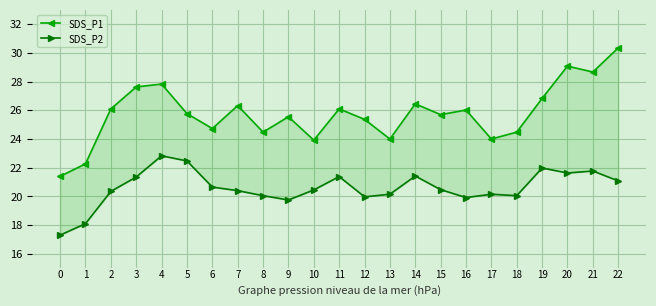

What are all the series names shown in the legend?

SDS_P1, SDS_P2